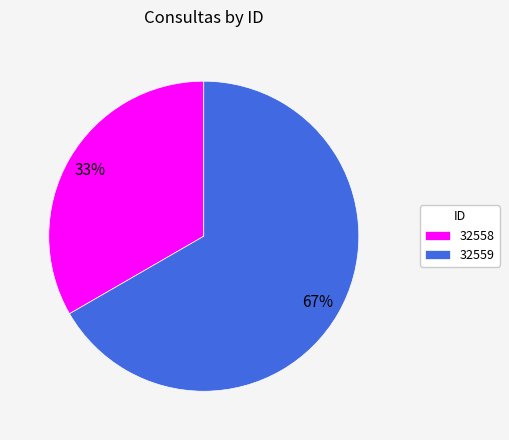

To the nearest percent, what is the combined percentage of 32558 and 32559?

100%